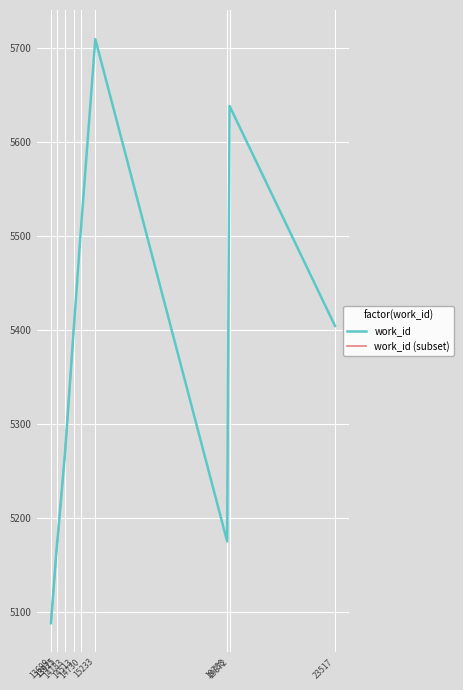

What is the value of the 9th point from the left?

5638